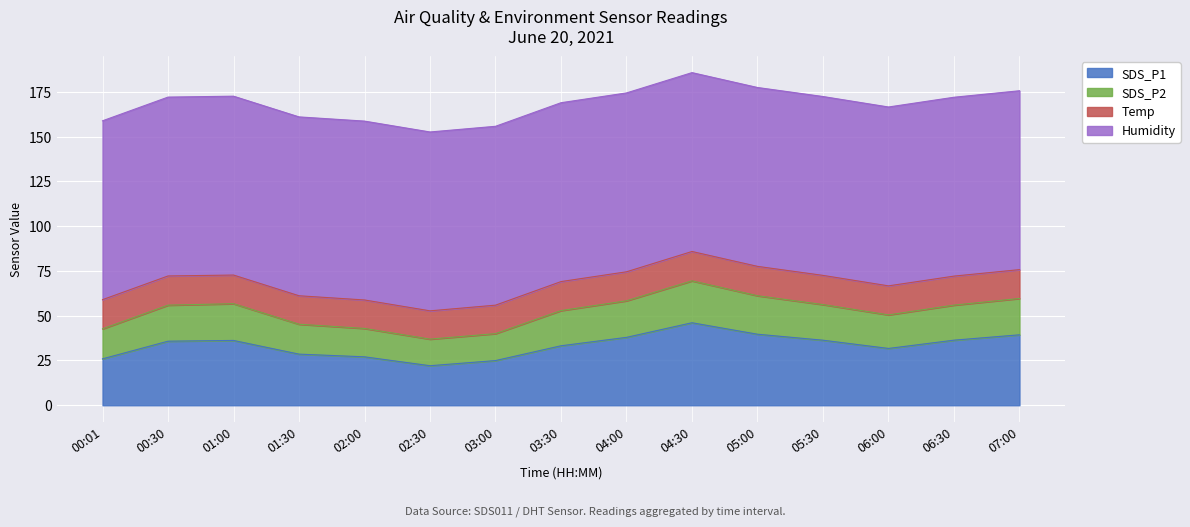

How many lines are shown in the chart?

4